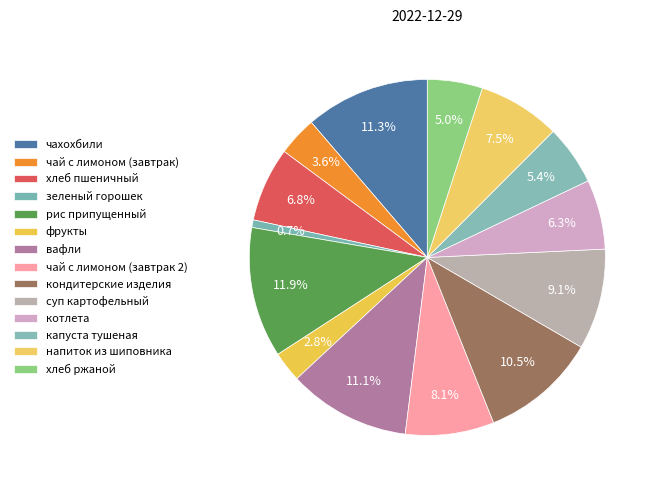

Rank the categories by value from highest to lowest.

рис припущенный, чахохбили, вафли, кондитерские изделия, суп картофельный, чай с лимоном (завтрак 2), напиток из шиповника, хлеб пшеничный, котлета, капуста тушеная, хлеб ржаной, чай с лимоном (завтрак), фрукты, зеленый горошек